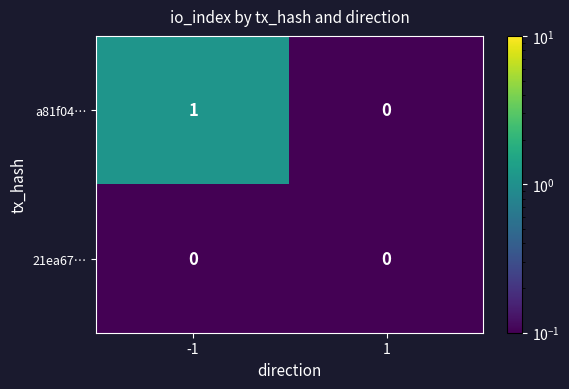

Is the value of 21ea67… at -1 greater than the value of a81f04… at -1?

No